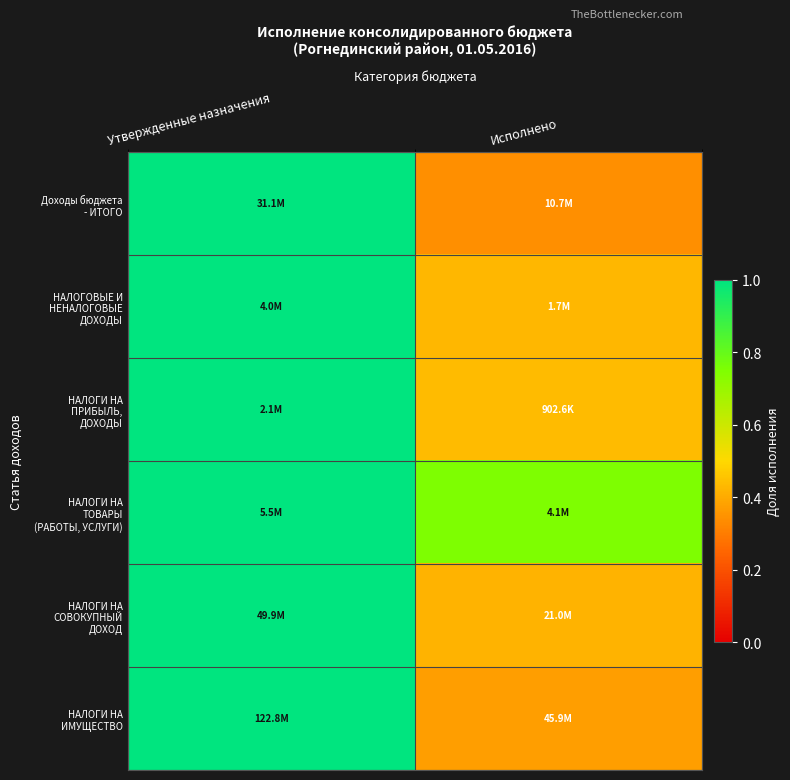

Count the number of data series in this chart.

6